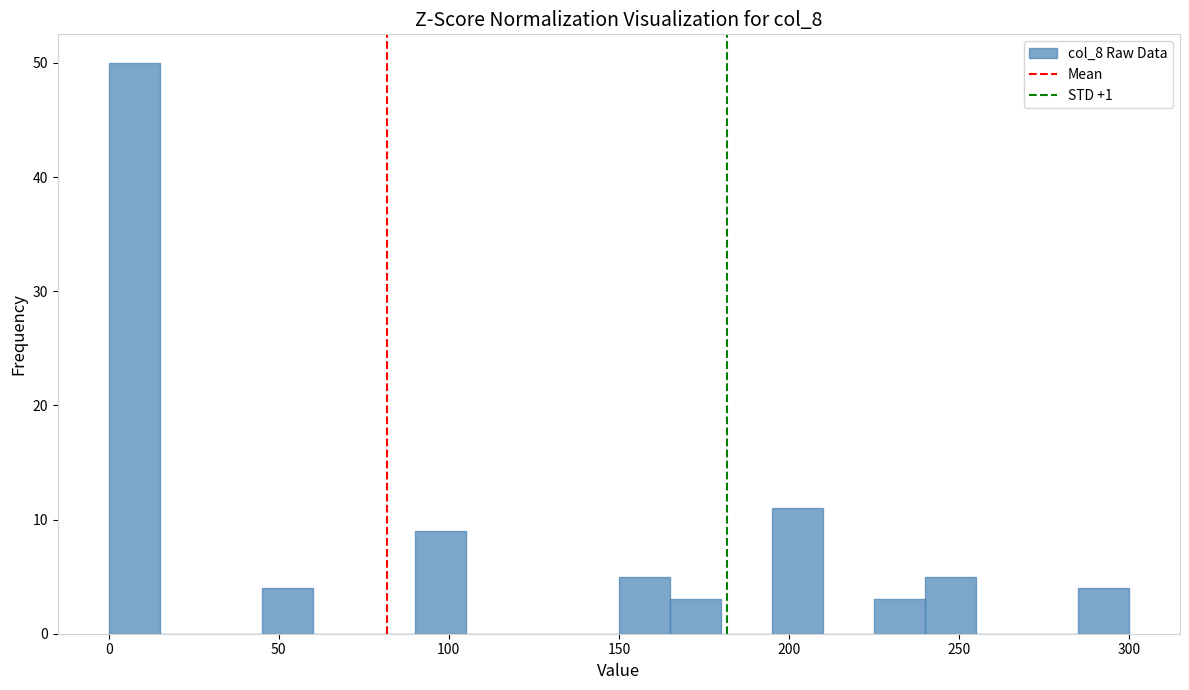

Read against the x-axis, roughly where is the centre of the tallest bar?

10